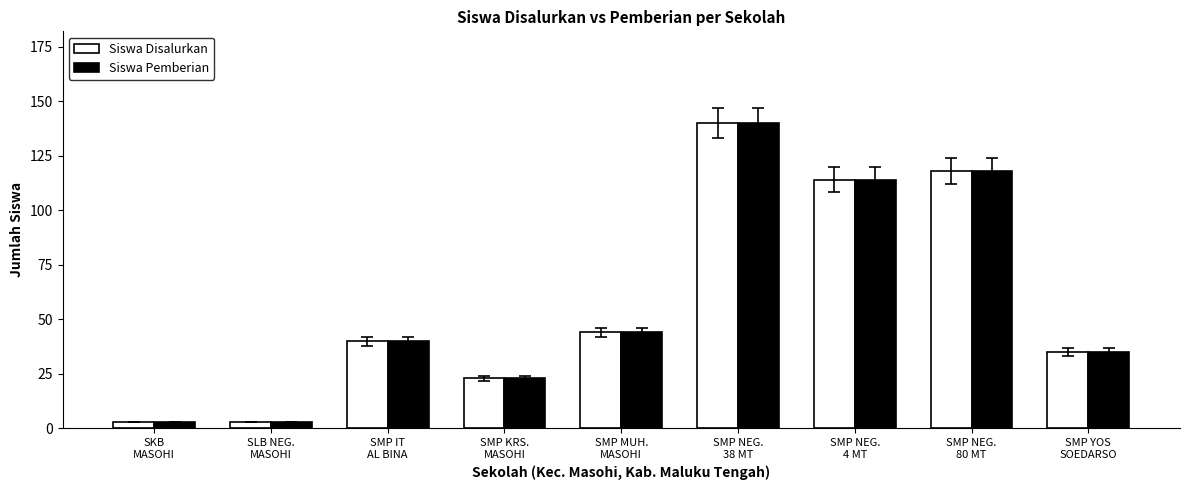

Count the number of data series in this chart.

2